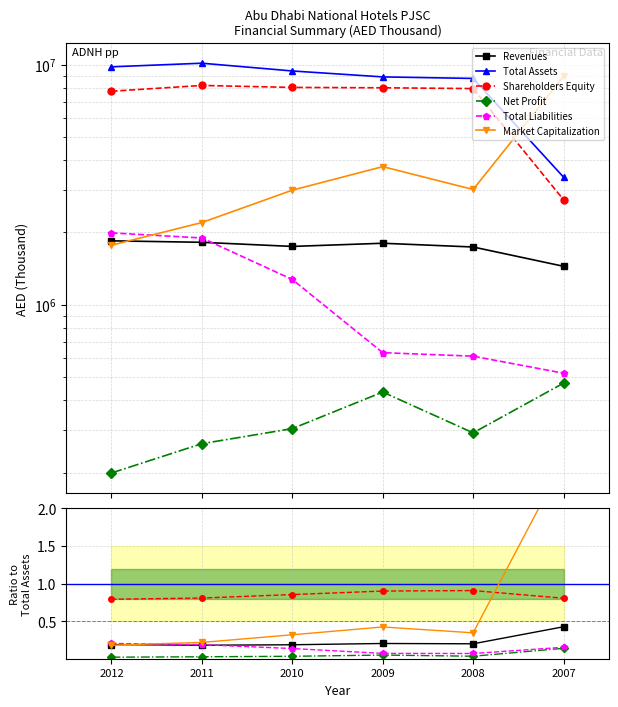

How many interior local peaks does the Total Assets series have?

1